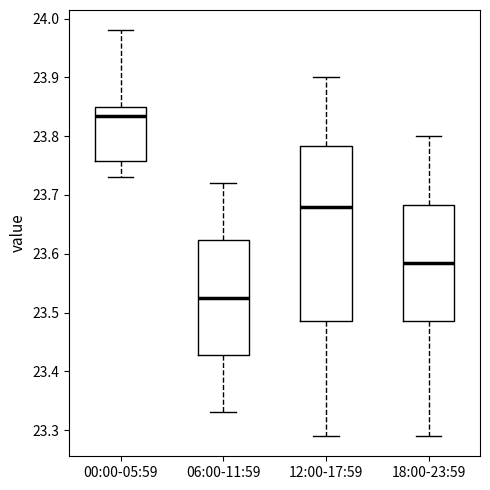

Reading left to right, read every box against the y-axis: the position of its median line, the range the box covers, and the ends of its whiskers. The values are not printed on the chart, so give them approximately, as read against the axis.

00:00-05:59: median 23.84, box 23.76 to 23.85, whiskers 23.73 to 23.98
06:00-11:59: median 23.53, box 23.43 to 23.62, whiskers 23.33 to 23.72
12:00-17:59: median 23.68, box 23.49 to 23.78, whiskers 23.29 to 23.90
18:00-23:59: median 23.59, box 23.49 to 23.68, whiskers 23.29 to 23.80